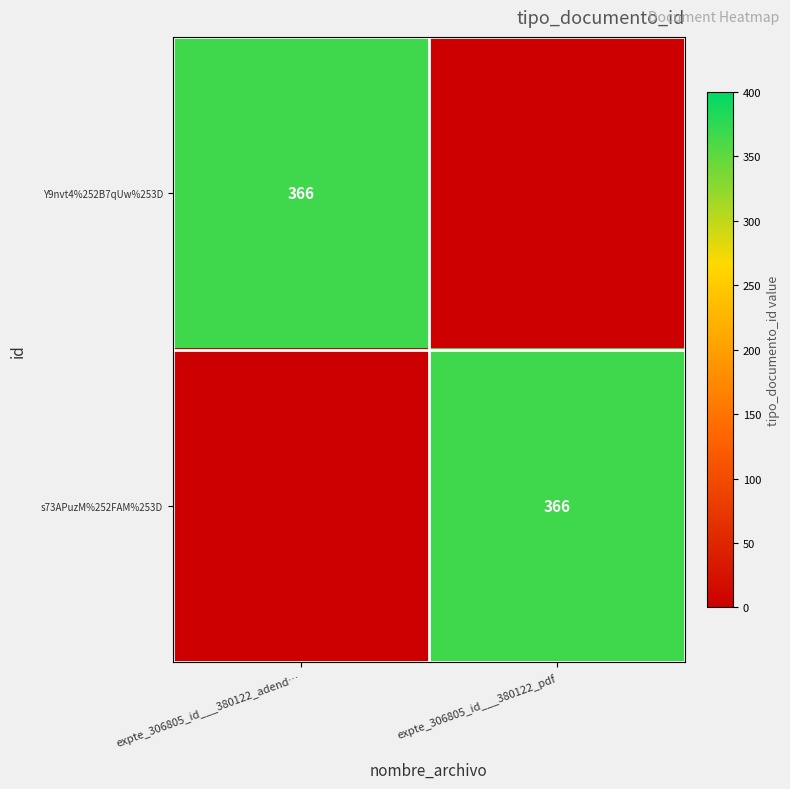

At which category is the sum across all series the highest?

expte_306805_id___380122_adend…